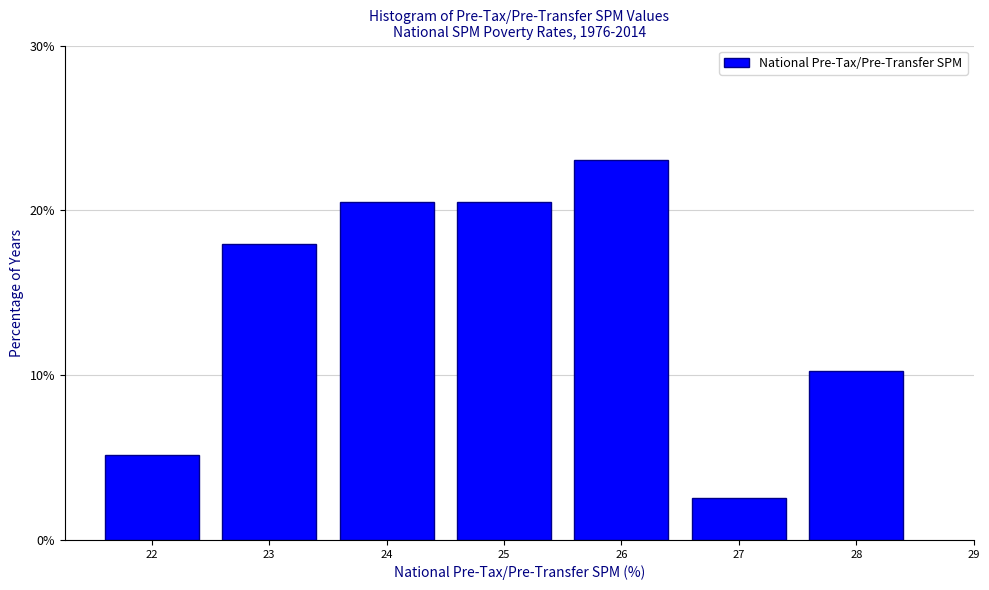

Reading right to left, extract all data points from this chart.

10.3	2.6	23.1	20.5	20.5	17.9	5.1